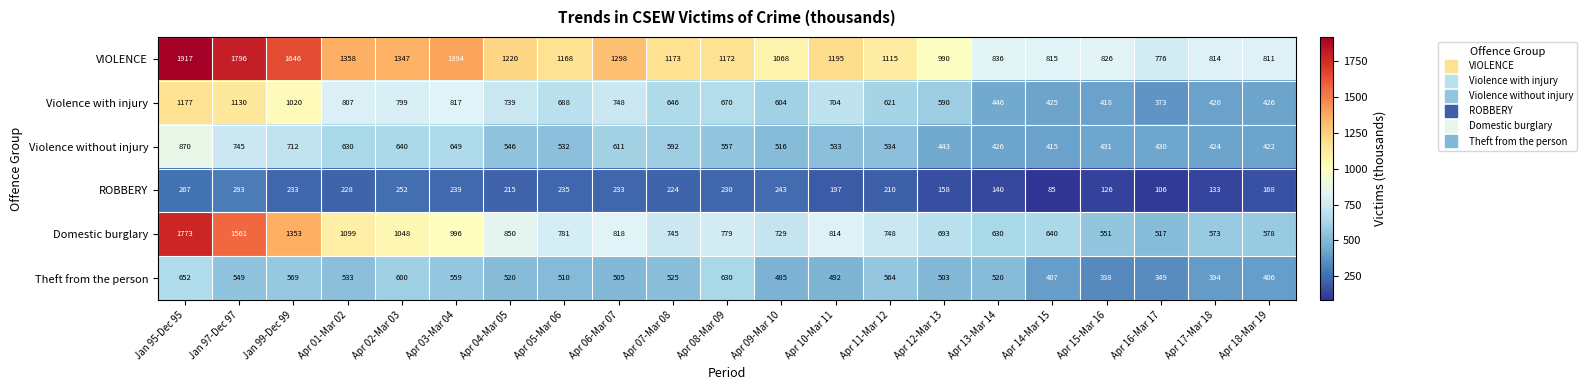

Is it true that Violence with injury equals 590 at Apr 12-Mar 13?

True